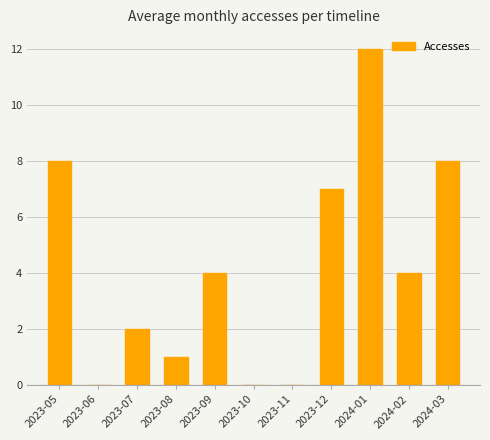

Reading left to right, transcribe all the data shown in this chart.

8	0	2	1	4	0	0	7	12	4	8